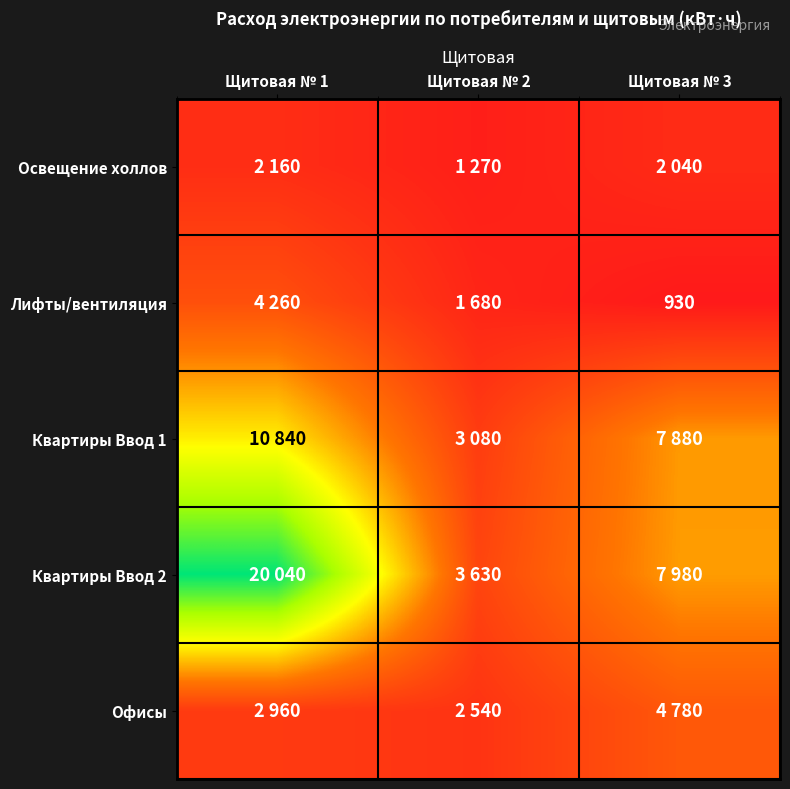

Is it true that Офисы equals 1684 at Щитовая № 1?

False